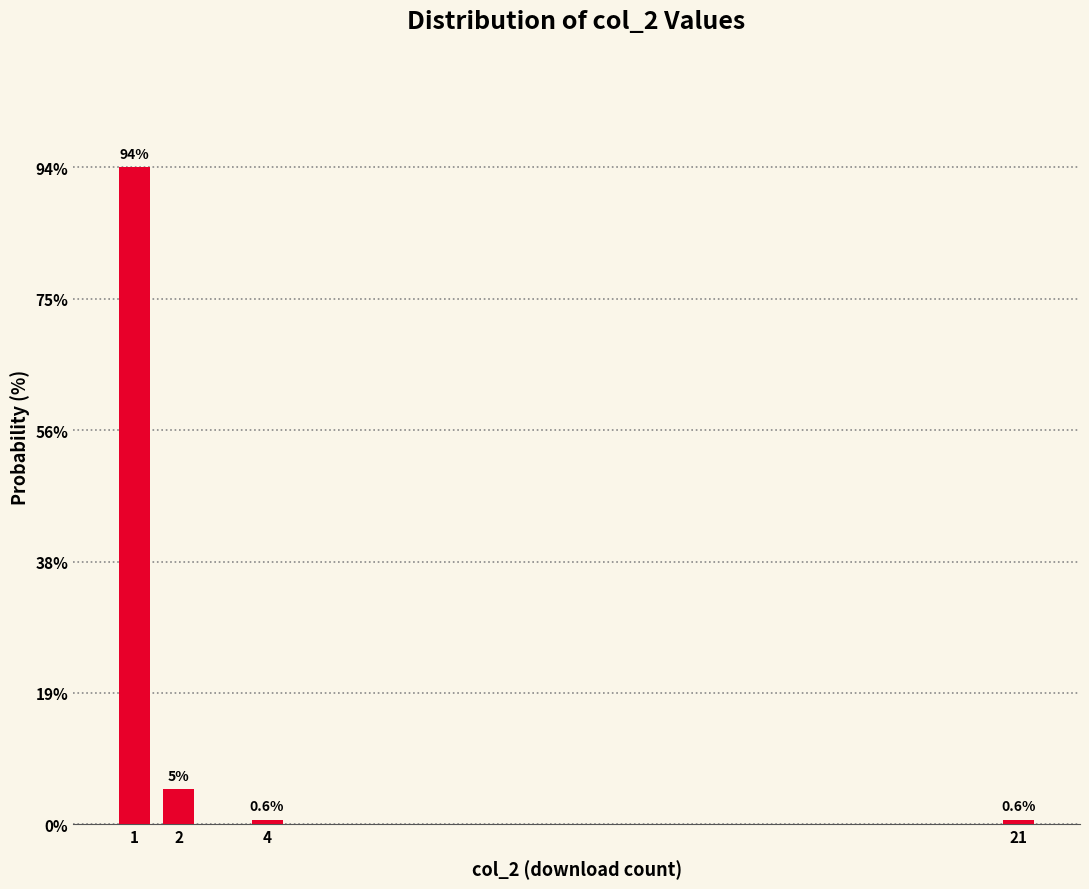

Reading left to right, what are all the values shown in this chart?

1=93.8	2=5.0	4=0.6	21=0.6